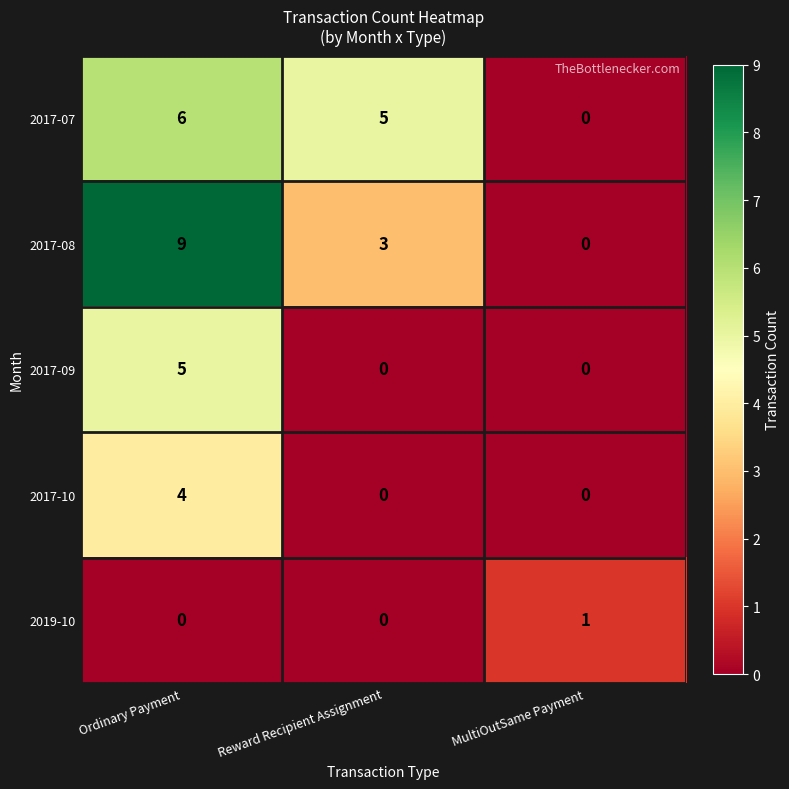

Between Ordinary Payment and MultiOutSame Payment, which series saw the biggest shift?

2017-08